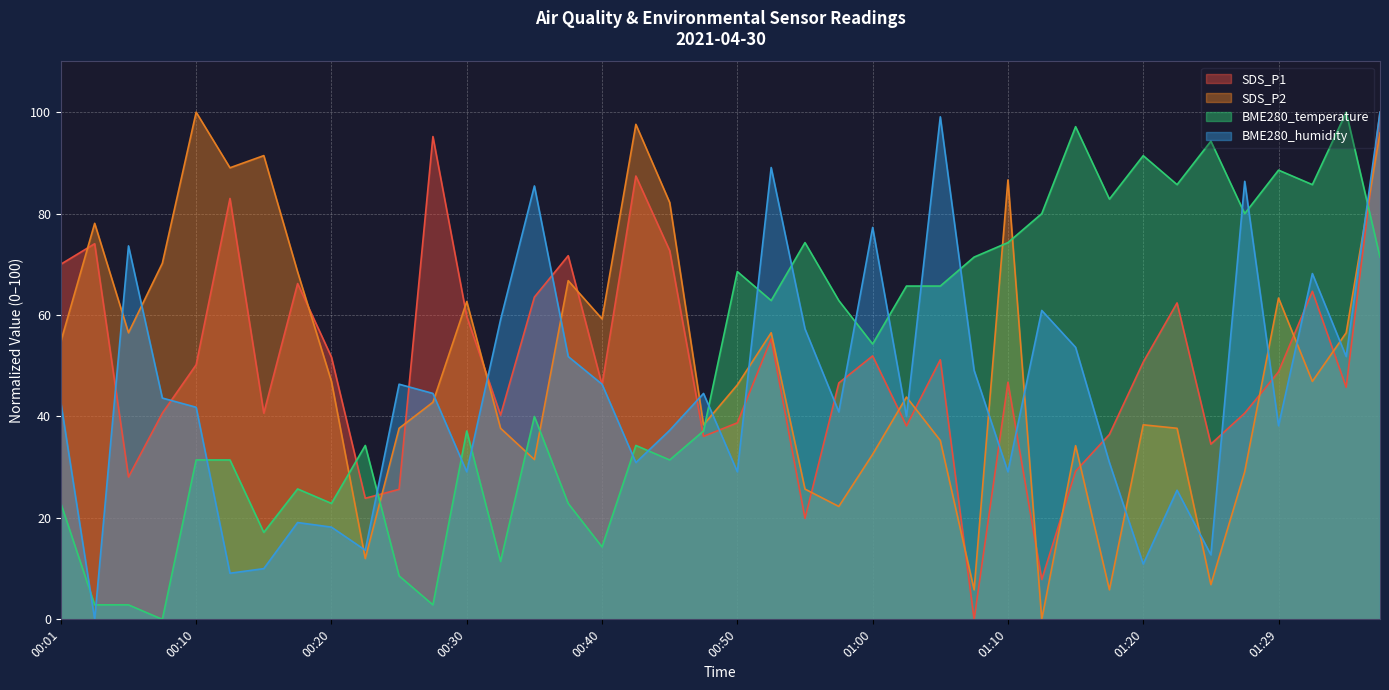

What is the difference between the maximum and minimum values in the BME280_humidity series?

100.0